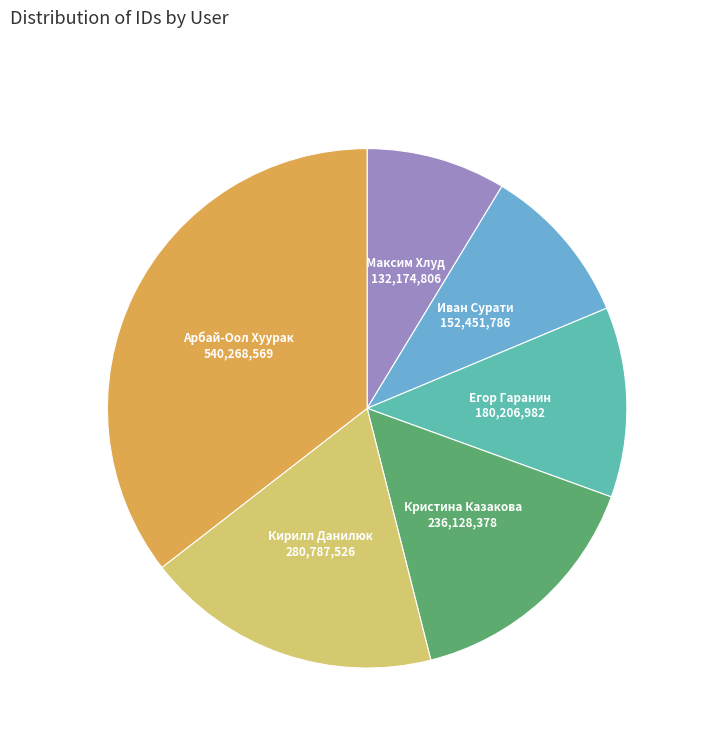

Rank the categories by value from lowest to highest.

Максим Хлуд, Иван Сурати, Егор Гаранин, Кристина Казакова, Кирилл Данилюк, Арбай-Оол Хуурак